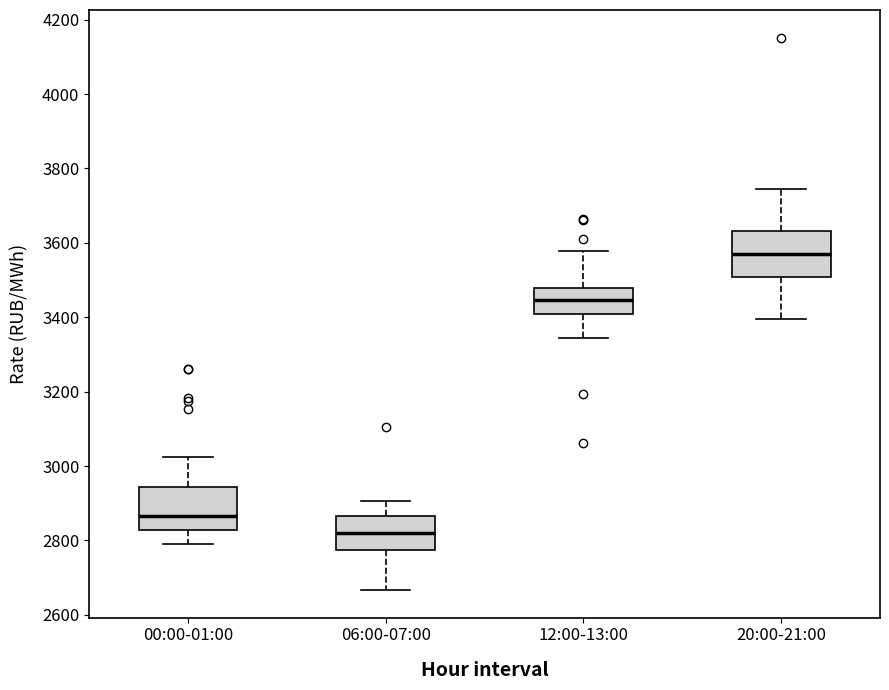

Where does the upper whisker of the box for 06:00-07:00 end on the y-axis? The values are not printed on the chart, so give them approximately, as read against the axis.

2900